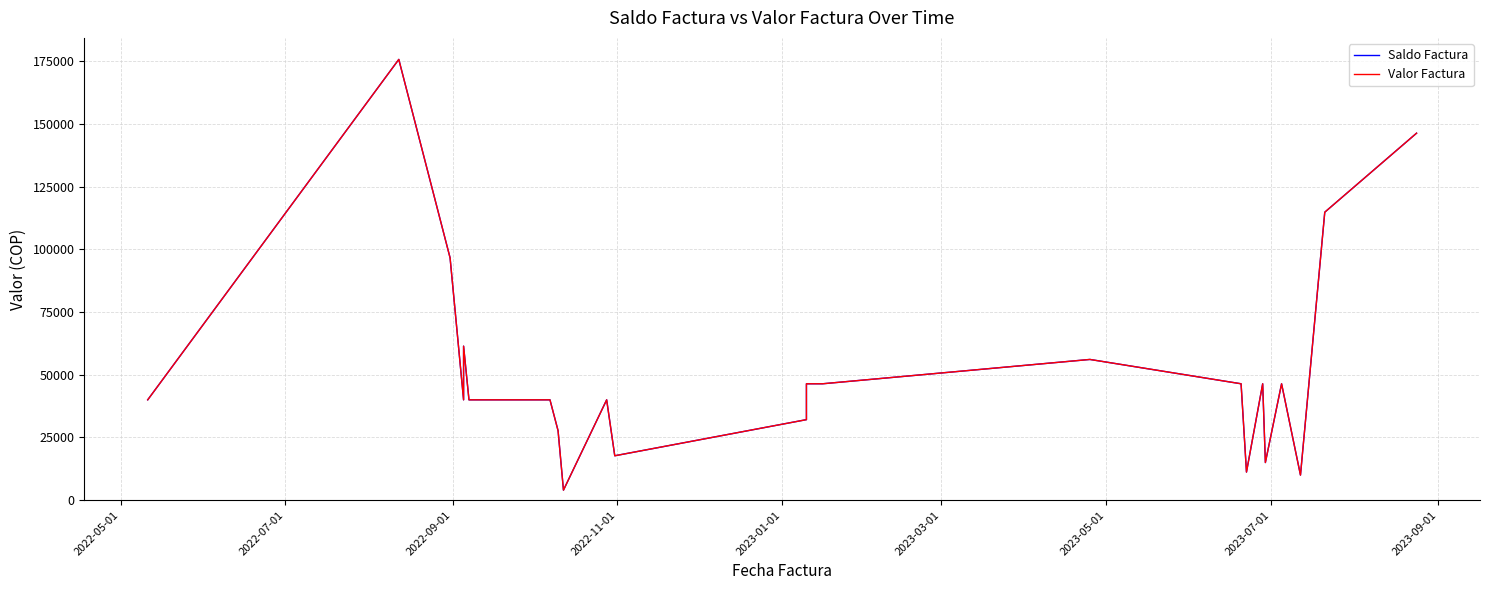

How many lines are shown in the chart?

2